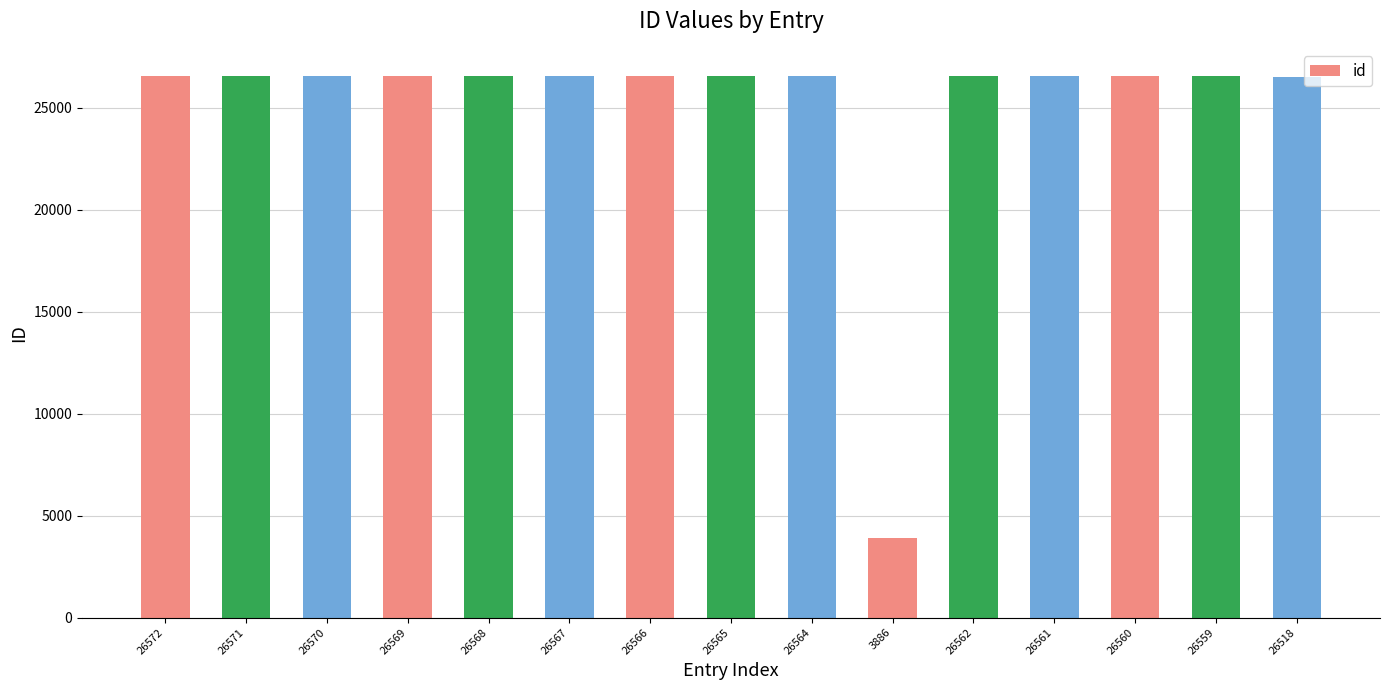

Which label corresponds to the smallest value in the chart?

3886